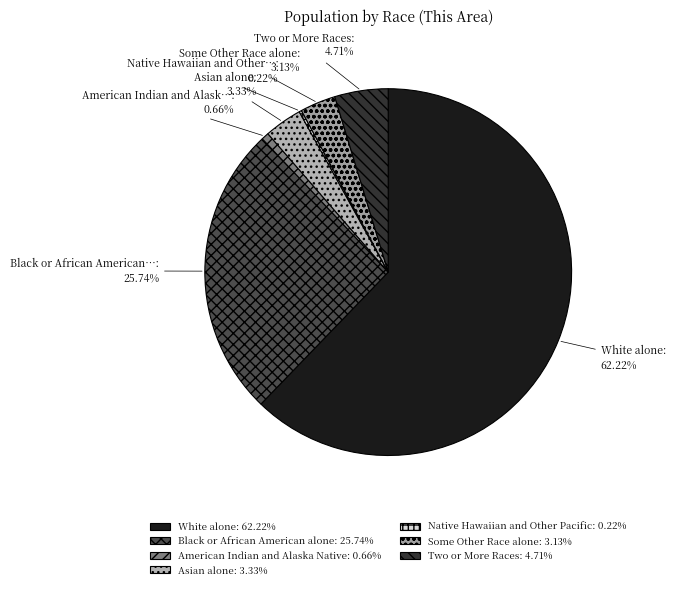

True or false: Two or More Races accounts for 19% of the total.

False